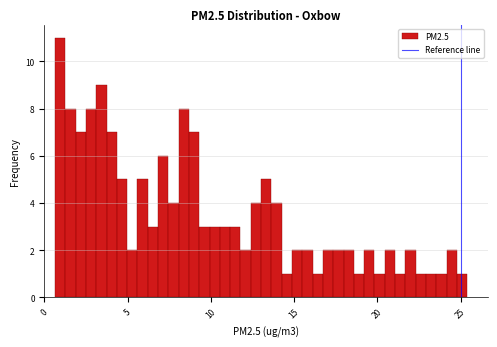

Read against the x-axis, roughly where is the centre of the tallest bar?

1.0